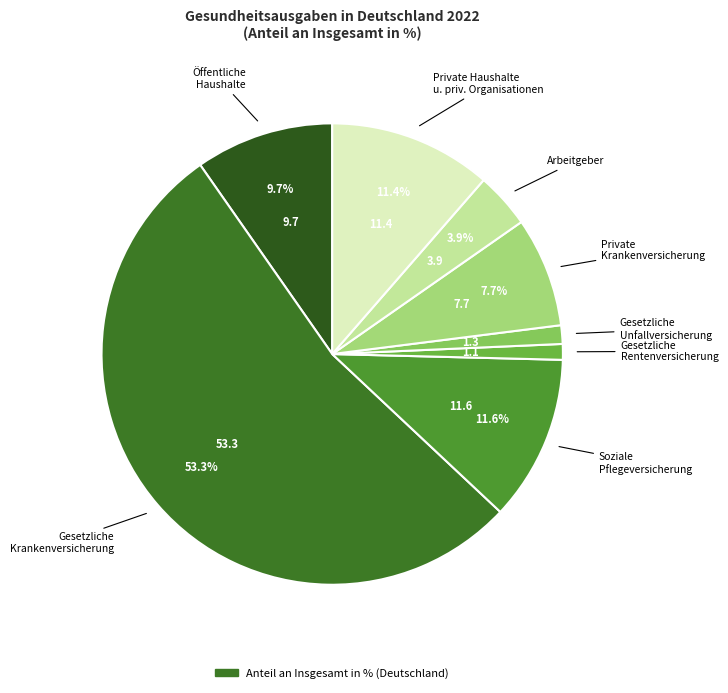

Is there a majority slice in this chart?

Yes